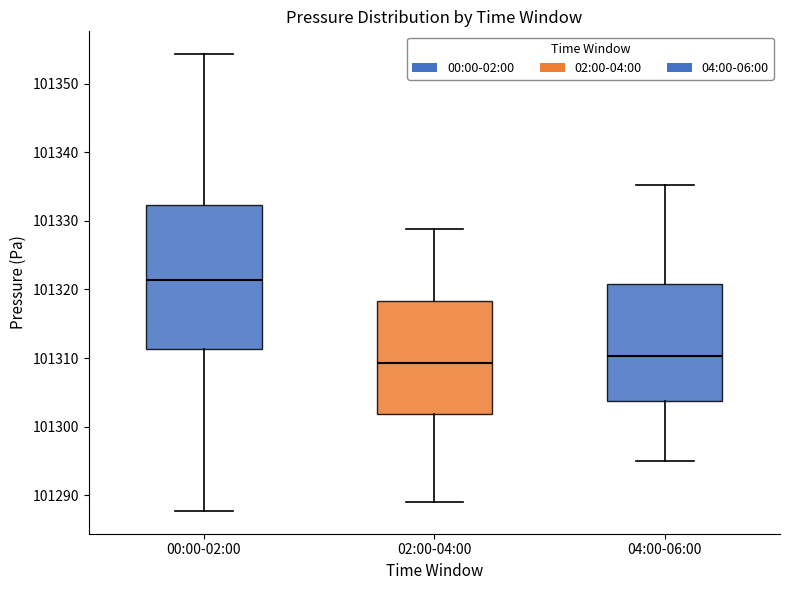

Which box has the highest median line?

00:00-02:00